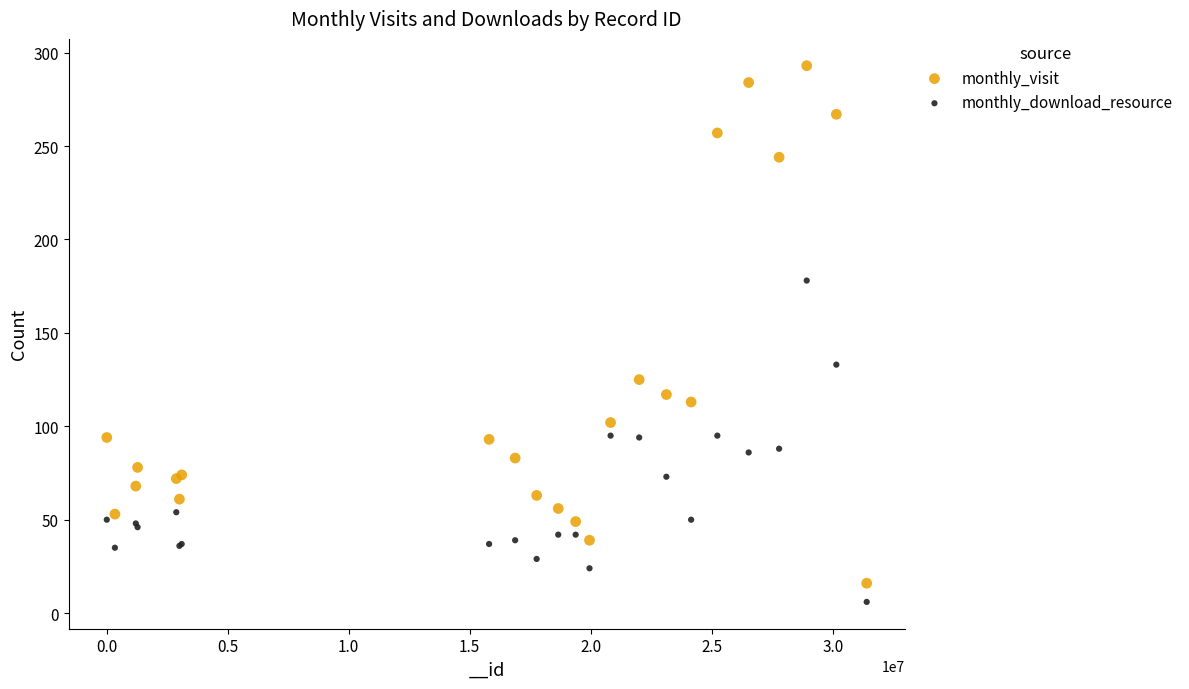

What are all the series names shown in the legend?

monthly_visit, monthly_download_resource